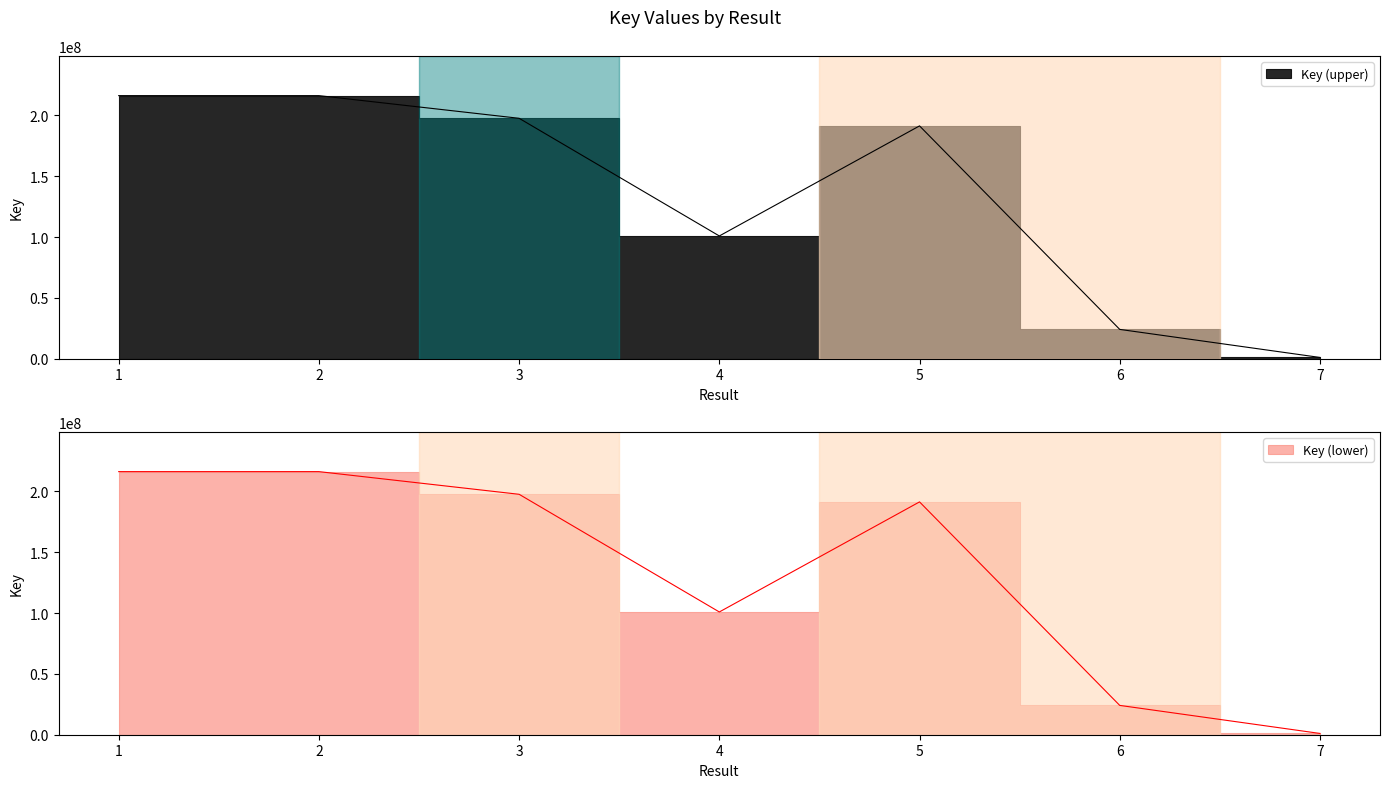

Between 2 and 4, which is larger?

2